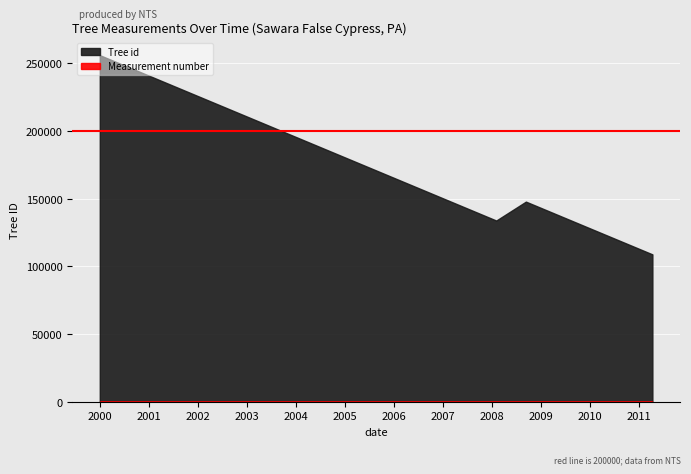

At 2000-01-01, list the series in order from largest to smallest.

Tree id, Measurement number